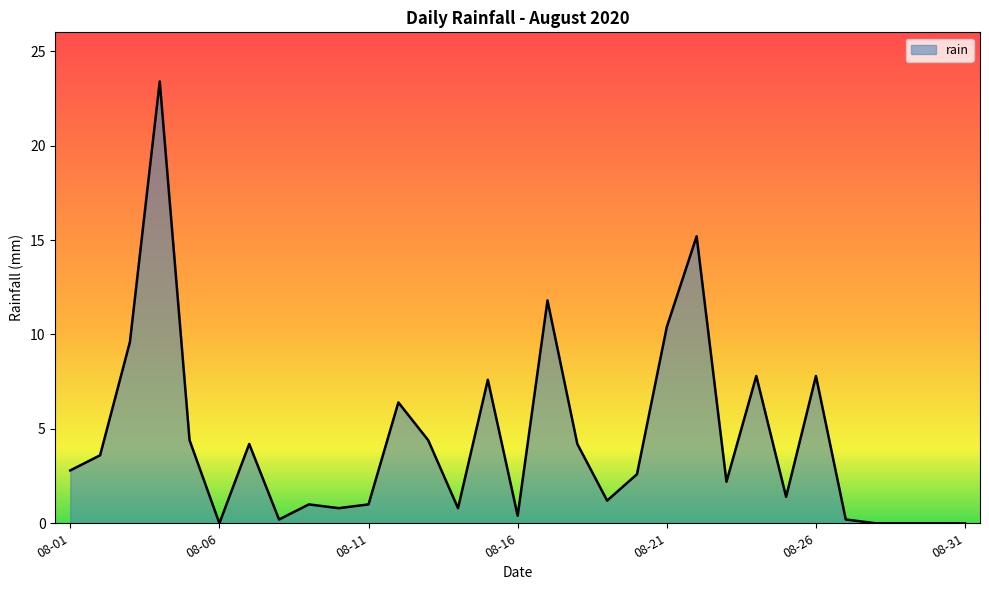

What is the difference between the maximum and minimum values?

23.4